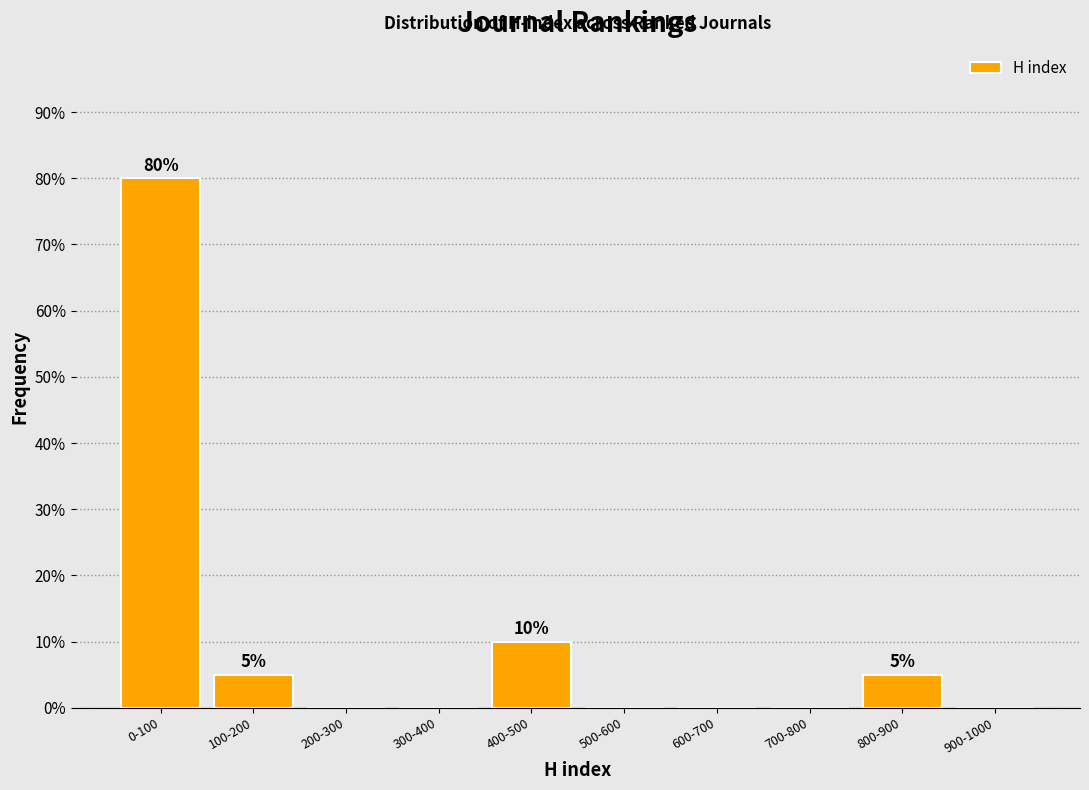

Reading right to left, transcribe all the data shown in this chart.

900-1000=0	800-900=5	700-800=0	600-700=0	500-600=0	400-500=10	300-400=0	200-300=0	100-200=5	0-100=80